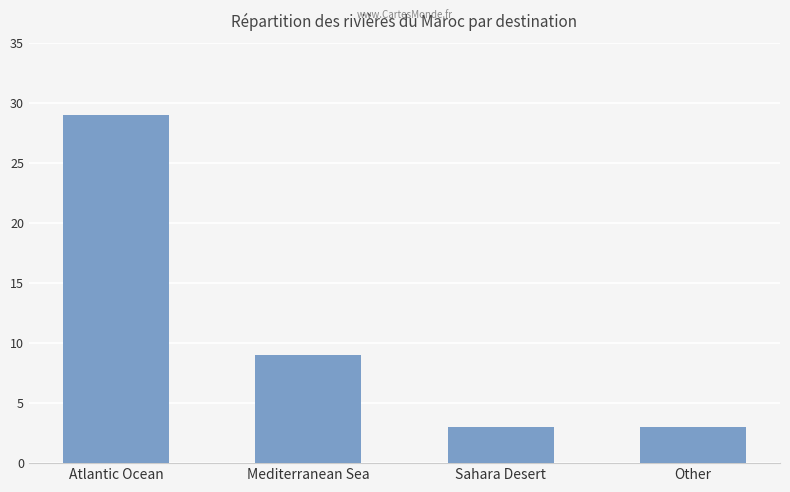

What is the label of the 3rd bar from the right?

Mediterranean Sea